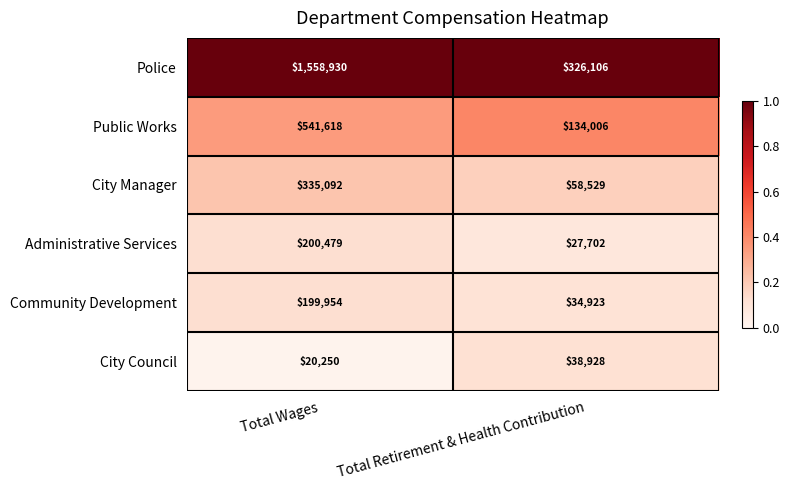

Which category has the highest value across all series?

Total Wages